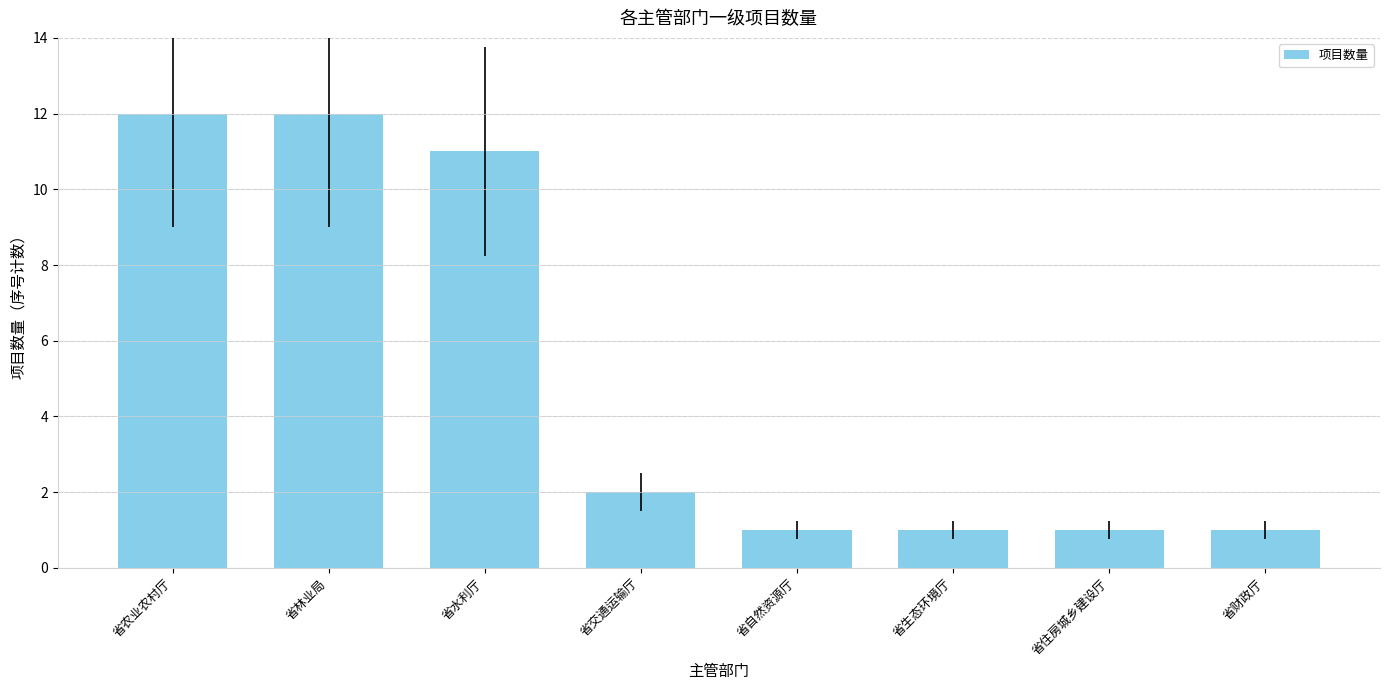

True or false: the data shows 1 at 省财政厅.

True